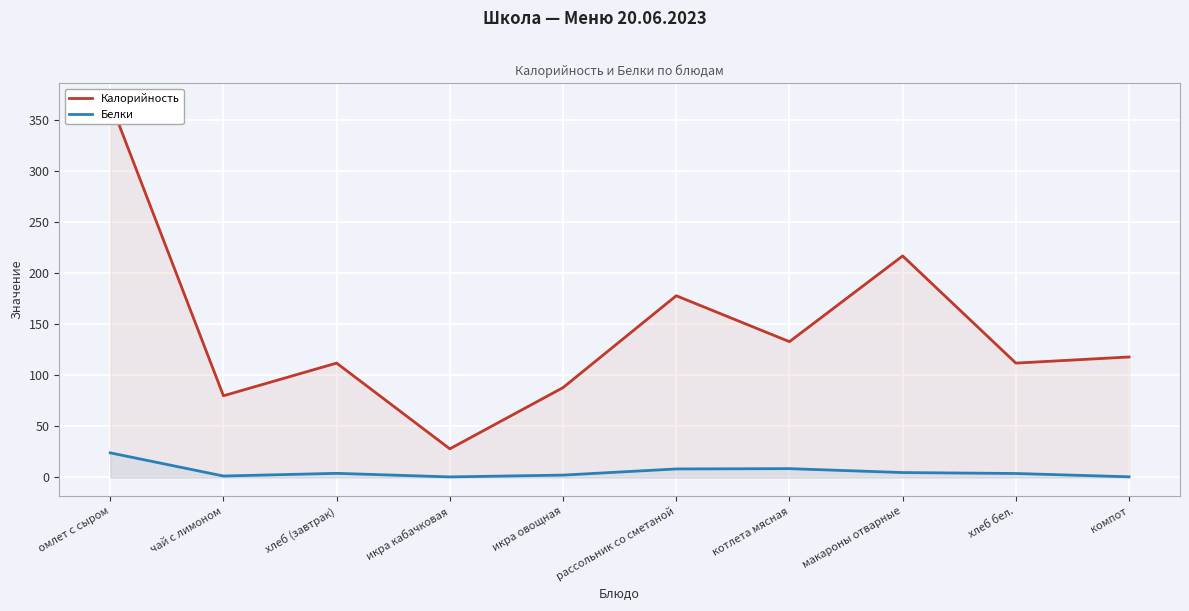

What is the difference between the maximum and minimum values in the Калорийность series?

340.0